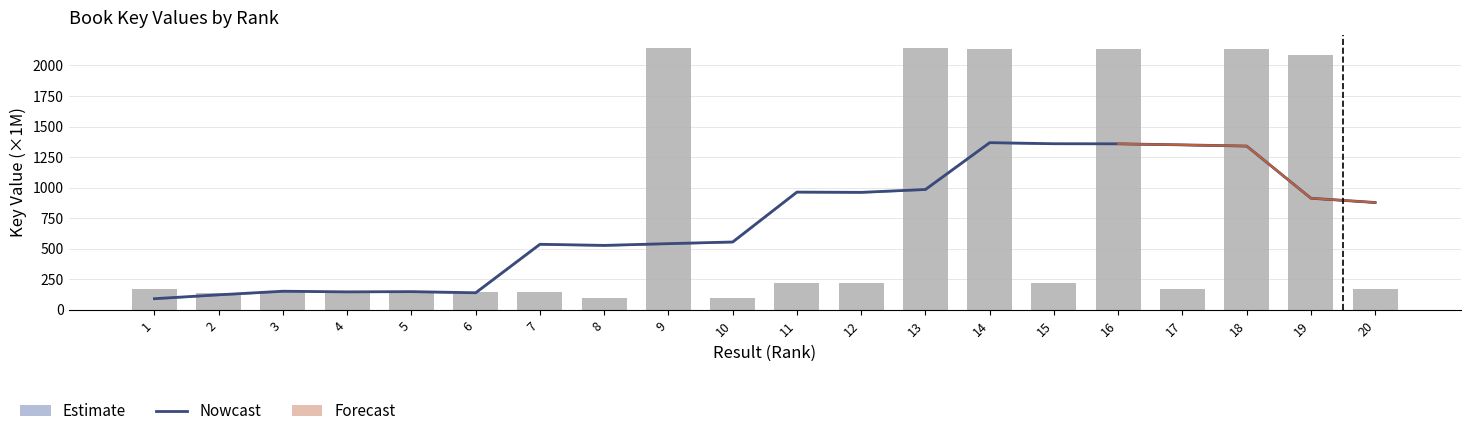

At which category is the sum across all series the highest?

14